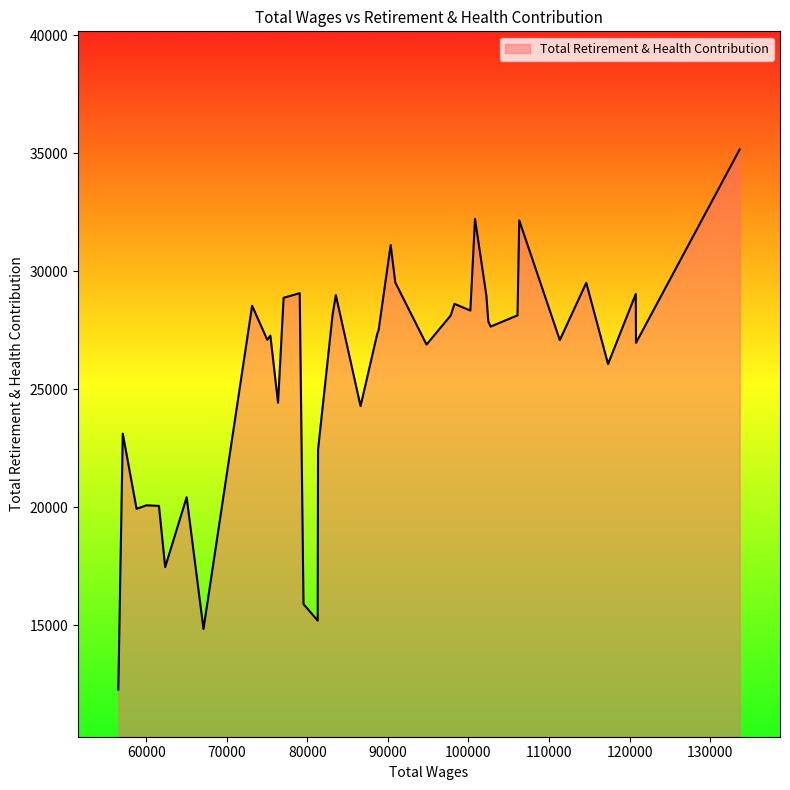

What is the average value?

25663